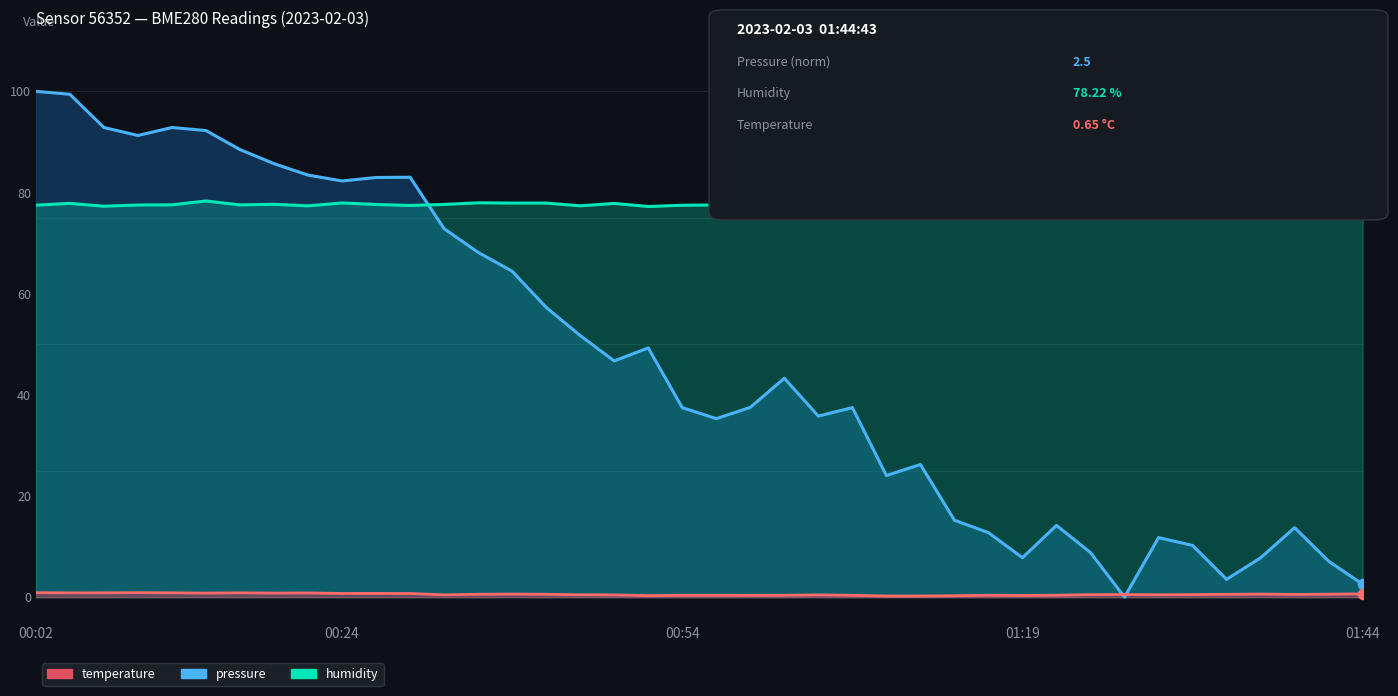

Which series reaches the minimum Y coordinate?

pressure (norm 0-100)